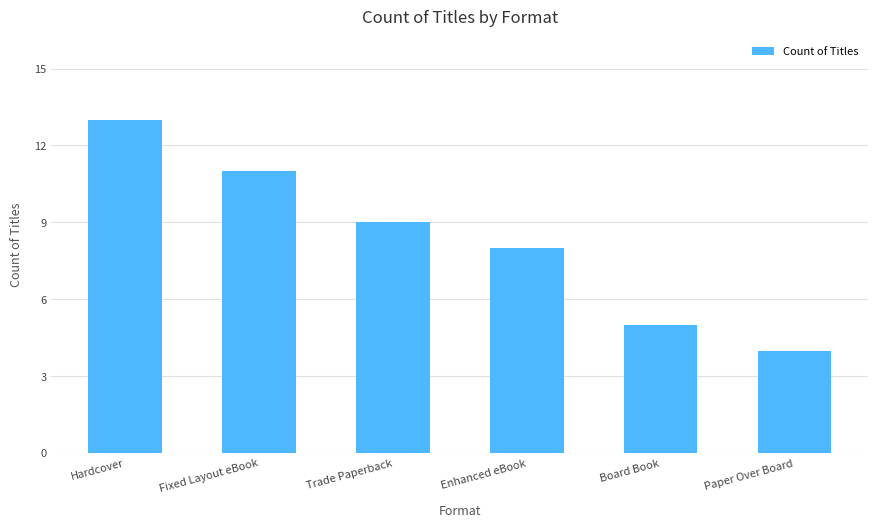

List the labels in order of value, largest first.

Hardcover, Fixed Layout eBook, Trade Paperback, Enhanced eBook, Board Book, Paper Over Board